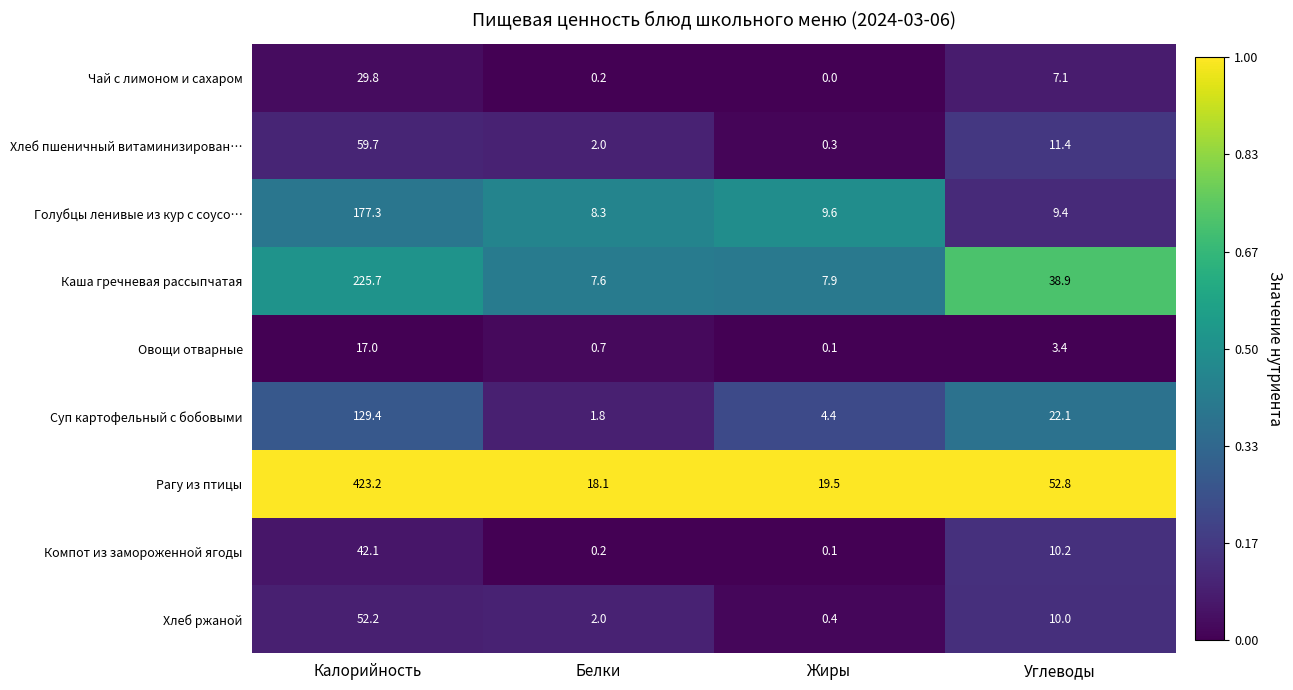

List the series in order of their peak value, lowest first.

Овощи отварные, Чай с лимоном и сахаром, Компот из замороженной ягоды, Хлеб ржаной, Хлеб пшеничный витаминизирован…, Суп картофельный с бобовыми, Голубцы ленивые из кур с соусо…, Каша гречневая рассыпчатая, Рагу из птицы